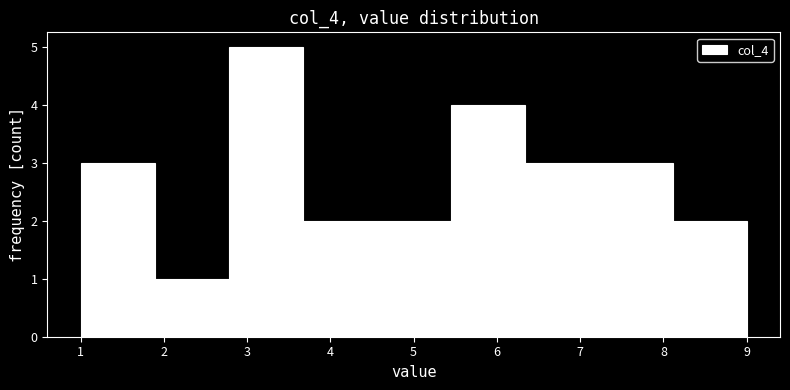

Over which range of the x-axis is the bar tallest?

2.8 to 3.7